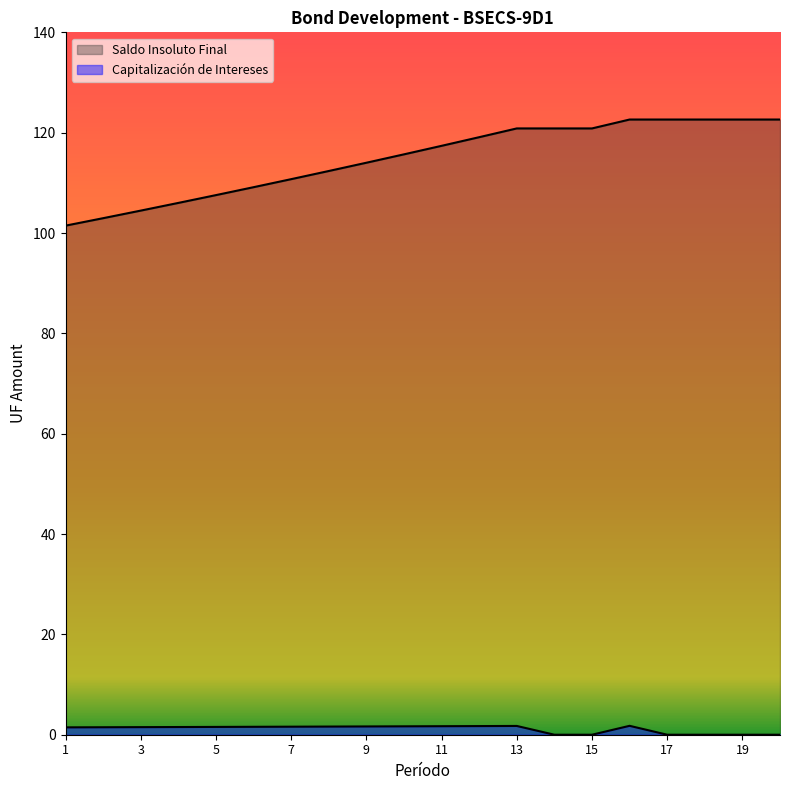

What is the difference between the maximum and minimum values in the Saldo Insoluto Final series?

21.2